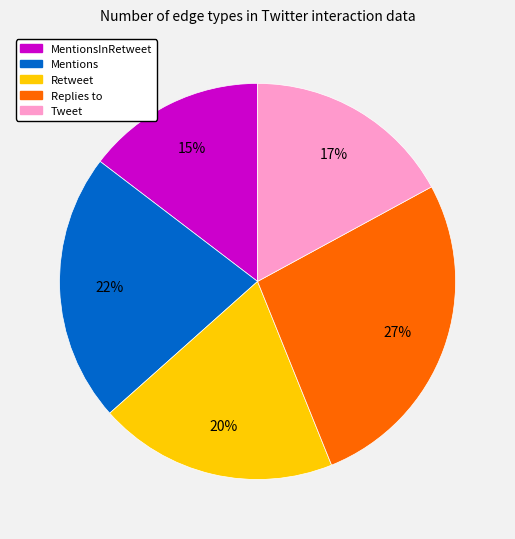

How many slices are in this pie chart?

5